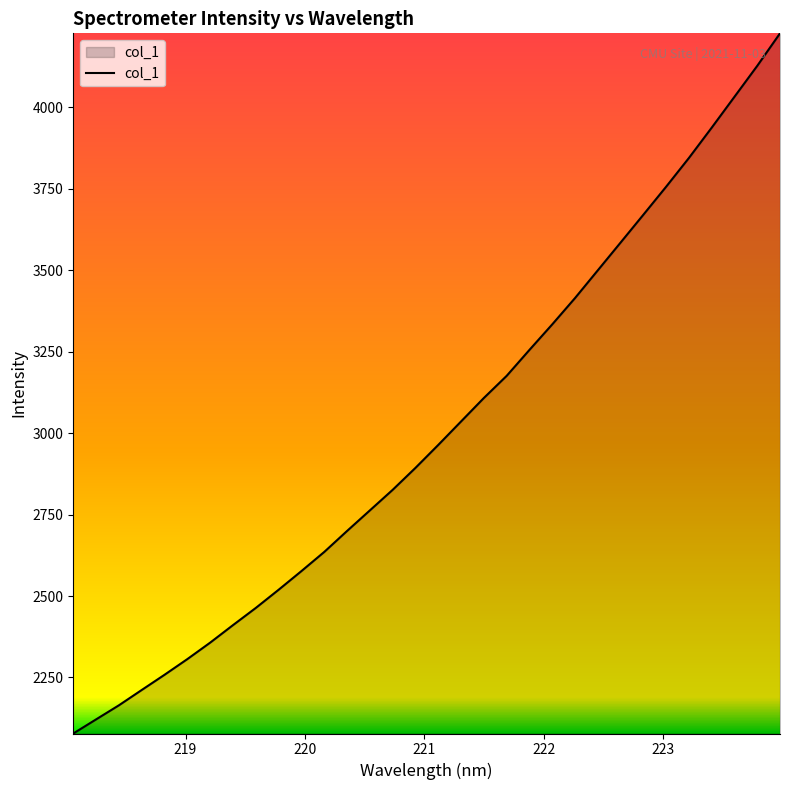

How many categories are shown in the chart?

32